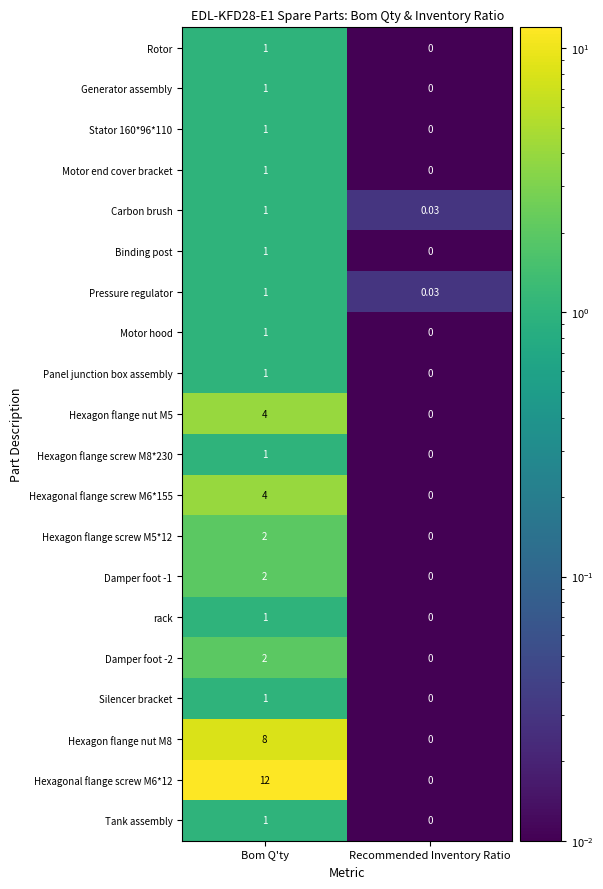

At which category is the sum across all series the highest?

Bom Q'ty